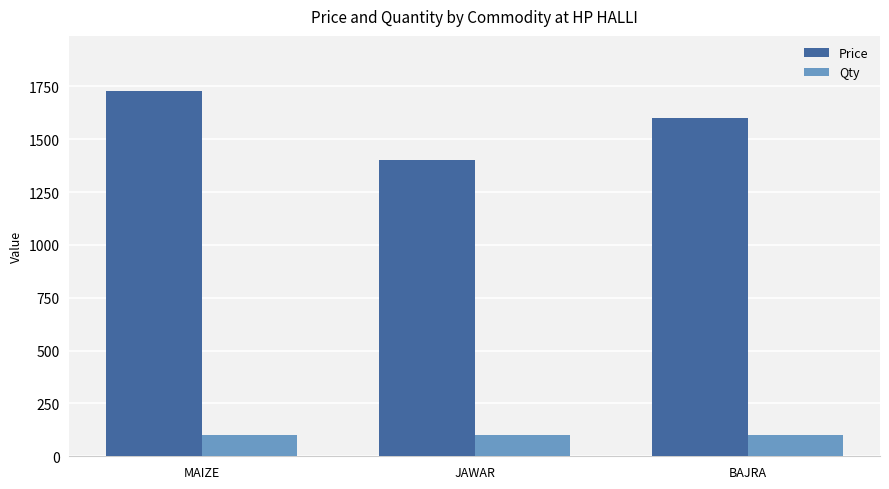

Is it true that Price equals 1730 at MAIZE?

True